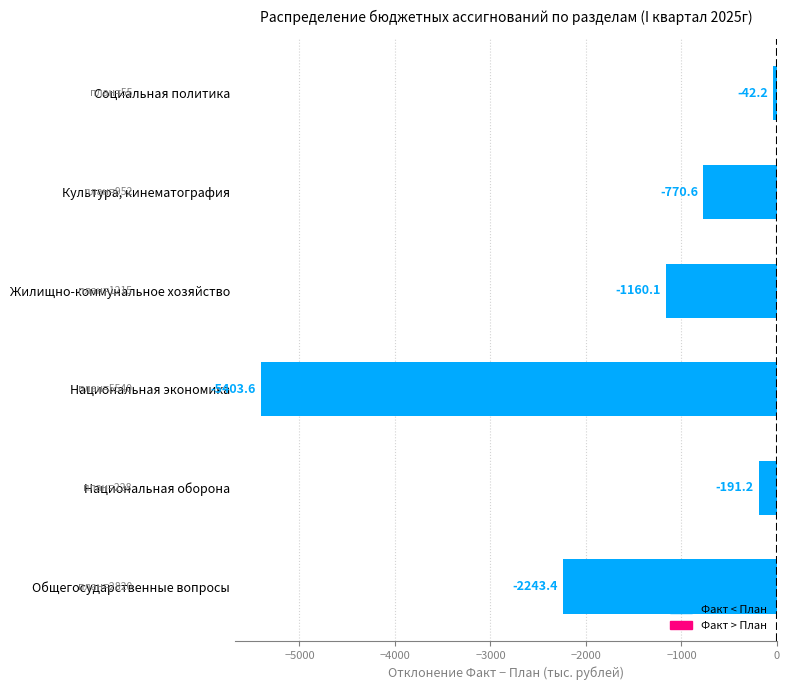

True or false: the data shows -814.3 at Общегосударственные вопросы.

False